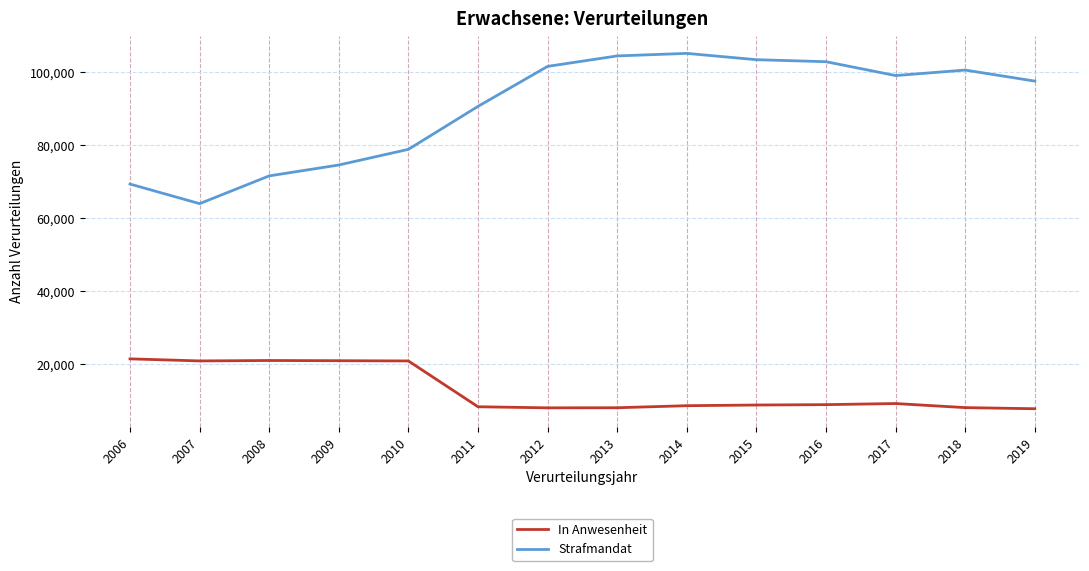

True or false: In Anwesenheit has a value of 33909 at 2008.

False